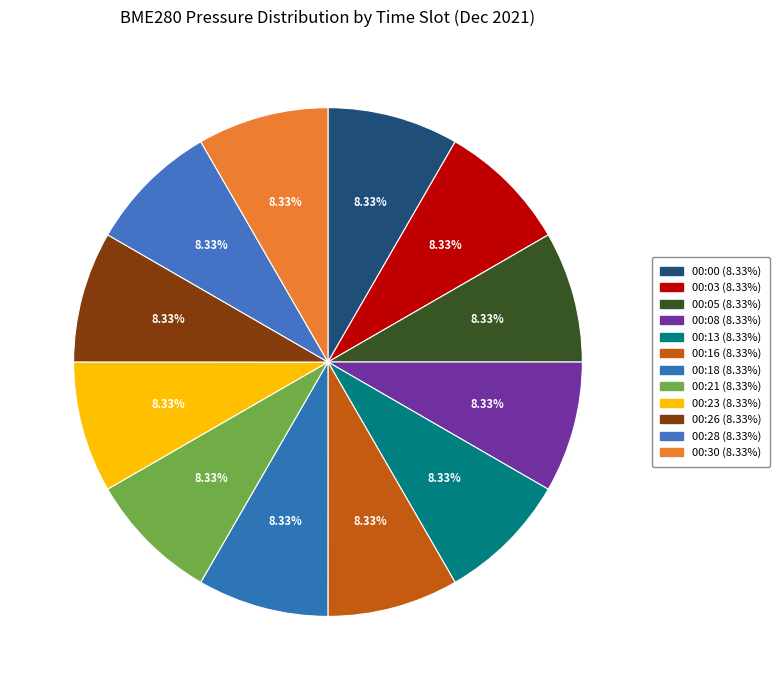

Count the number of slices in the pie.

12